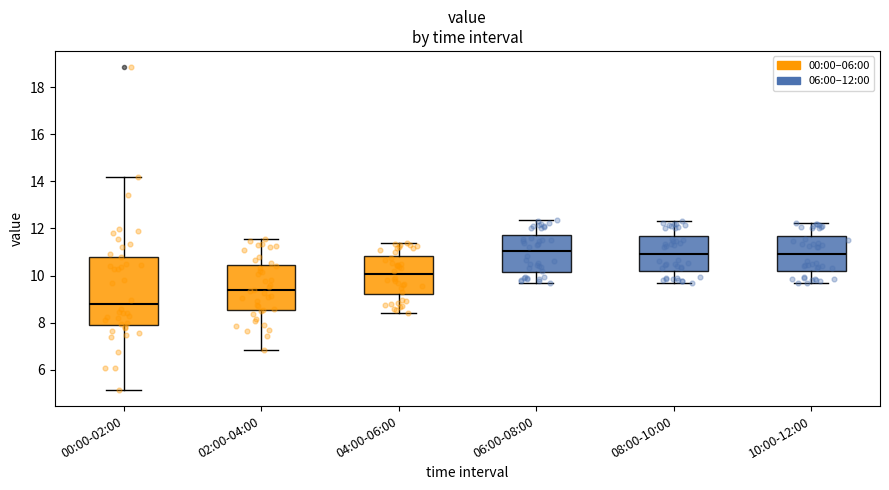

Where does the median line of the box for 10:00-12:00 sit on the y-axis? The values are not printed on the chart, so give them approximately, as read against the axis.

11.0